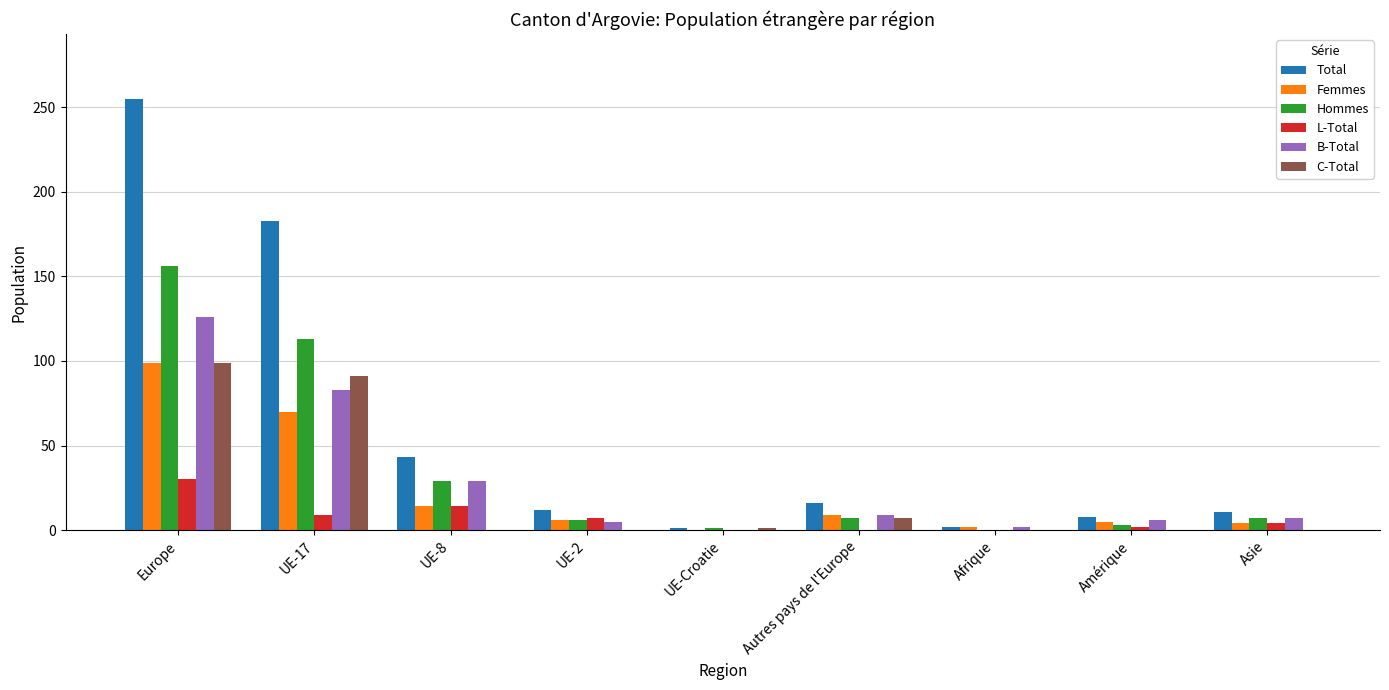

The value of B-Total at Asie is 7. True or false?

True